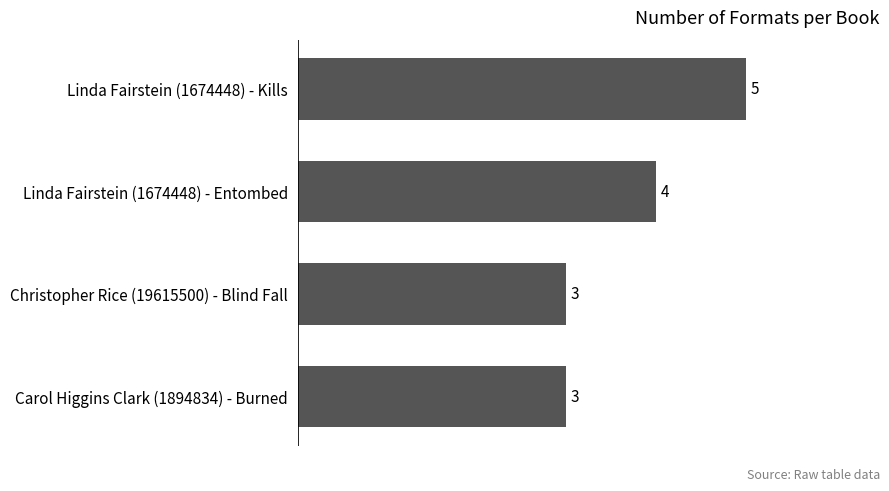

Reading bottom to top, list all the values displayed in this chart.

3	3	4	5